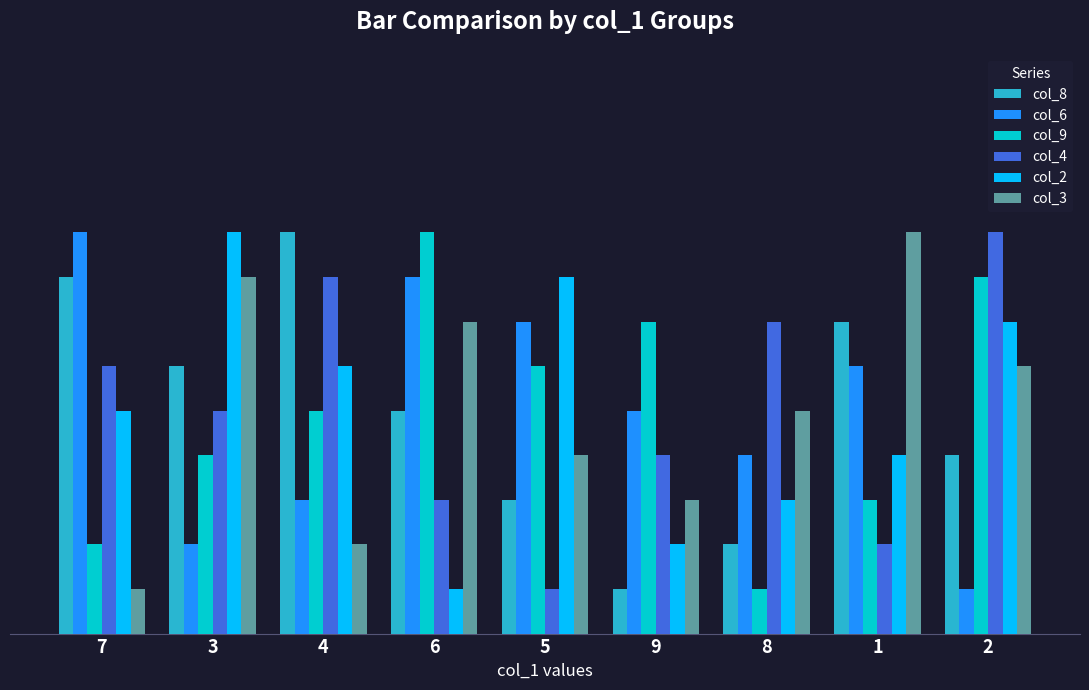

The col_3 series shows 9 at 1. True or false?

True